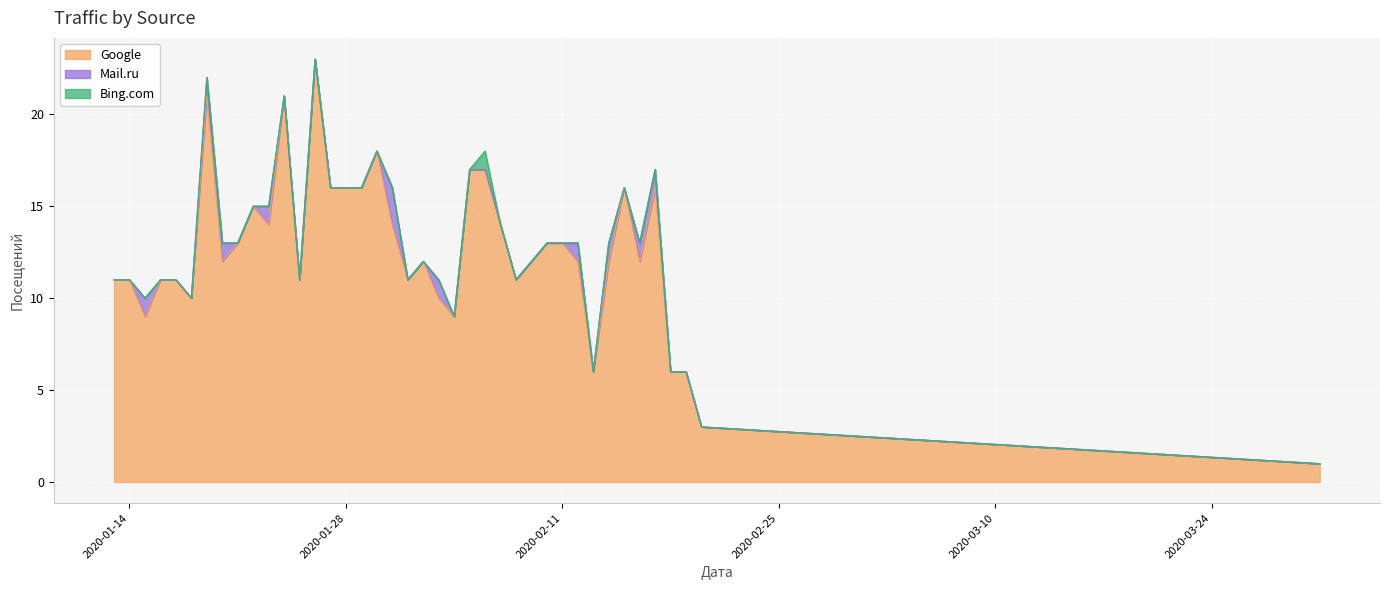

Does the chart display data point markers on the line(s)?

No